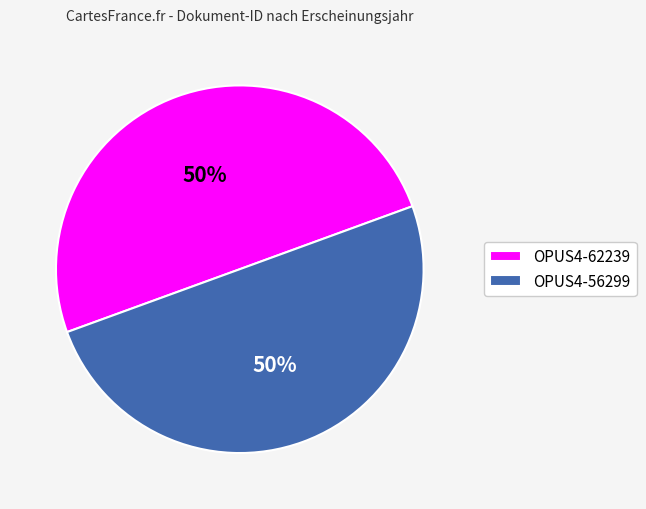

What percentage is the OPUS4-56299 slice, to the nearest percent?

50%